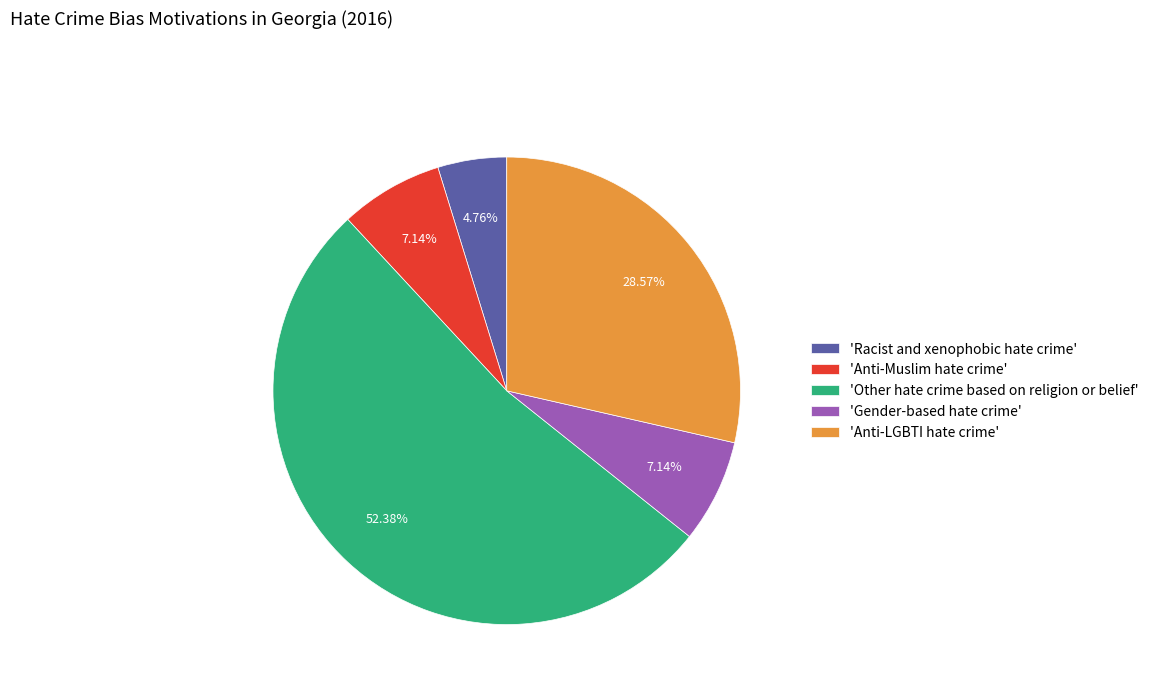

Between 'Racist and xenophobic hate crime' and 'Anti-Muslim hate crime', which is larger?

'Anti-Muslim hate crime'